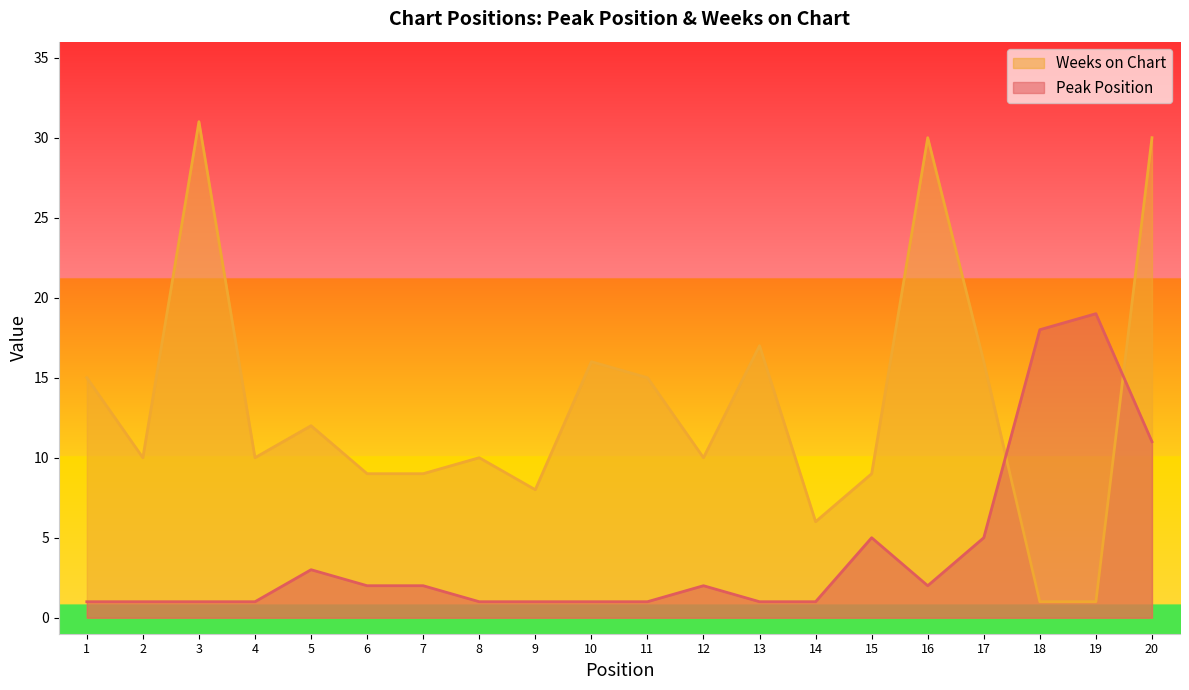

What is the value of the Weeks on Chart point at the 1st from the left?

15